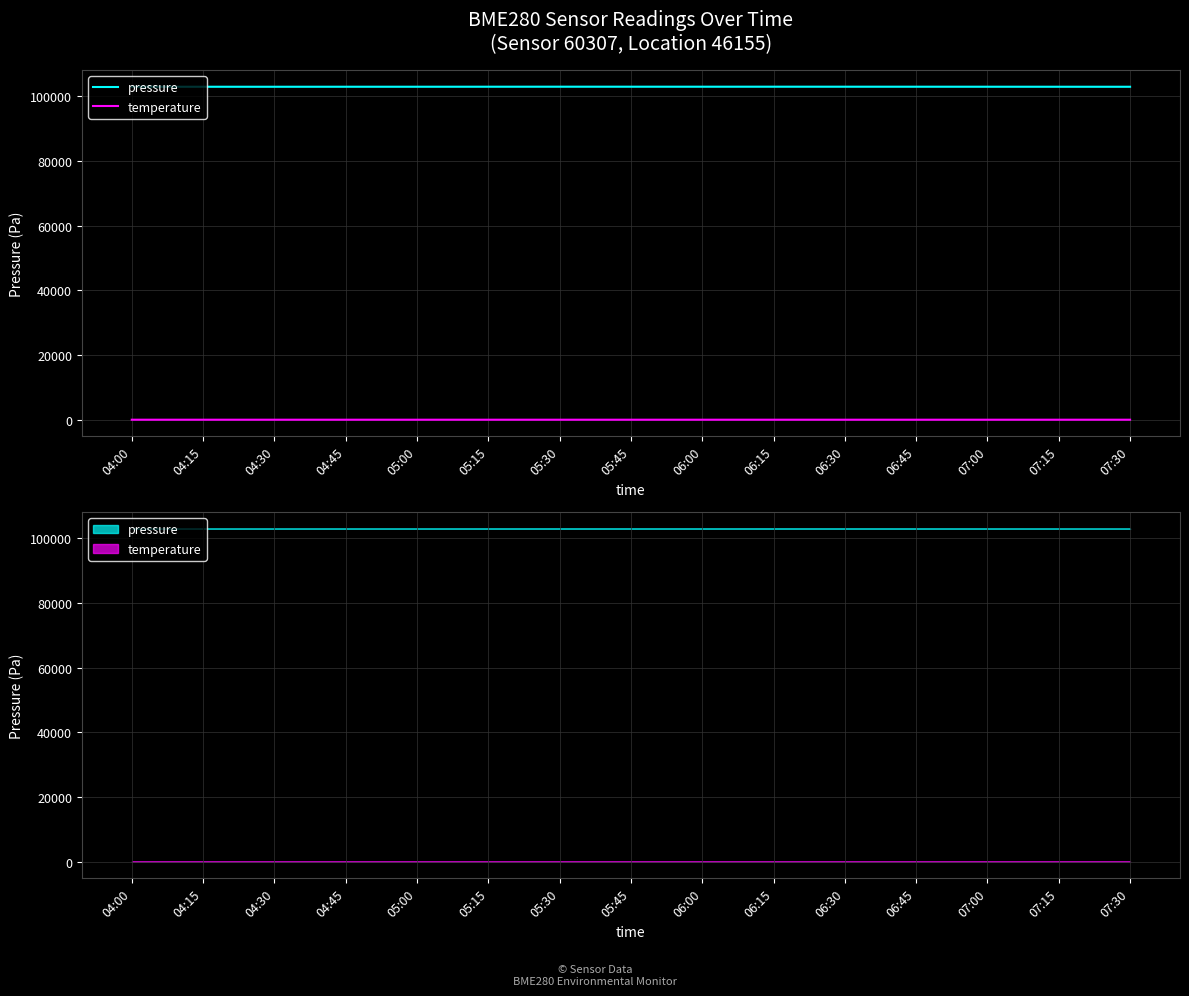

What is the value of the pressure point at the 9th from the left?

102936.8